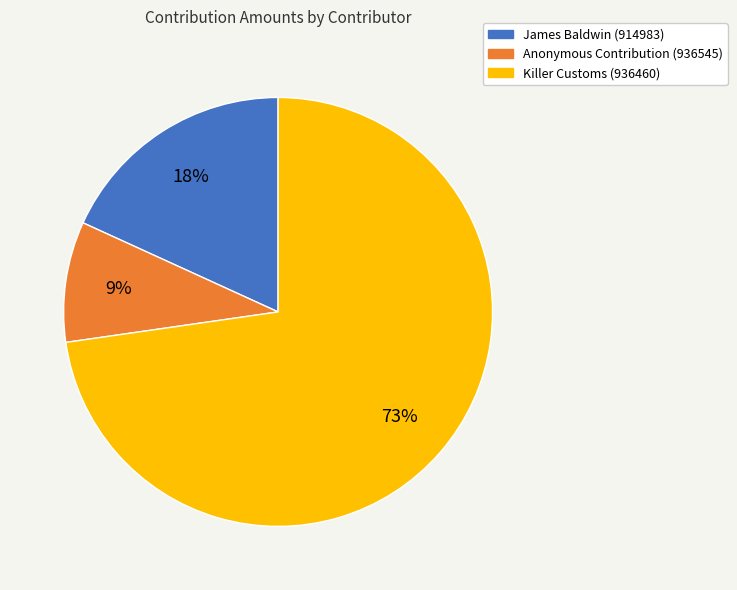

What is the largest slice in the pie chart?

Killer Customs (936460)